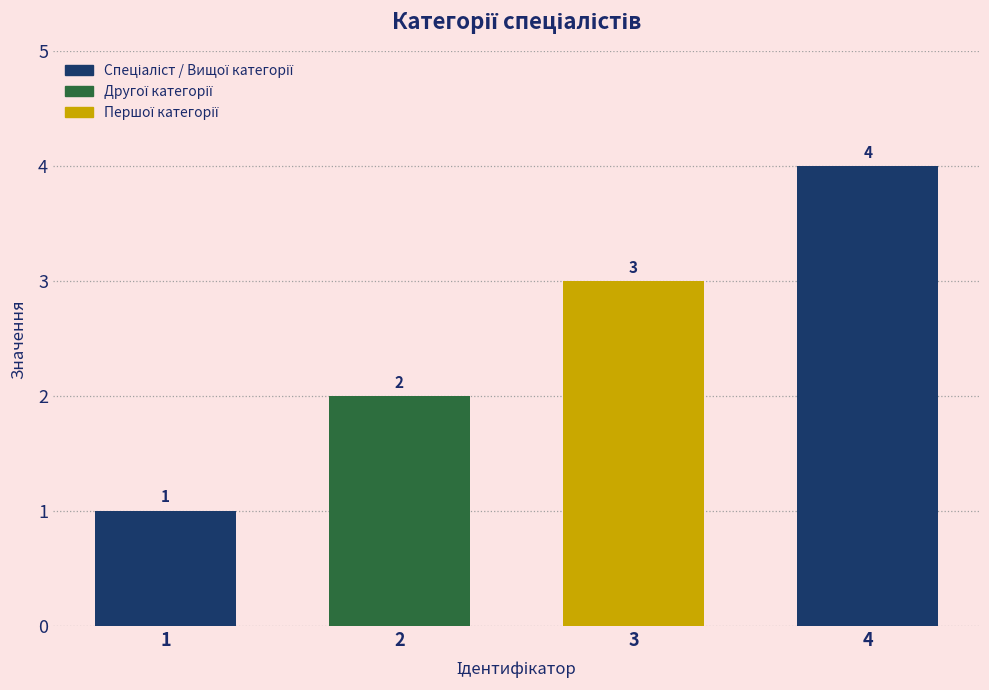

The value at 3 is 3. True or false?

True